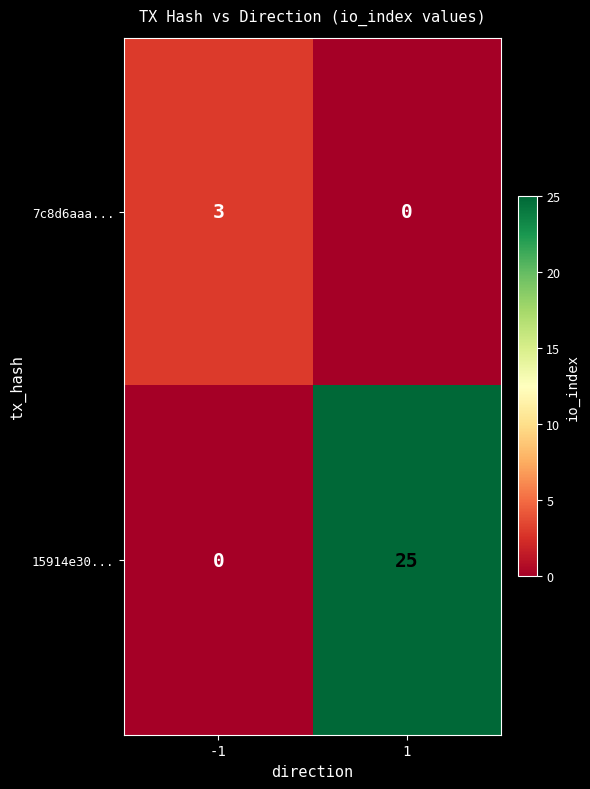

Reading right to left, extract all data points from this chart.

7c8d6aaa...: 1=0	-1=3
15914e30...: 1=25	-1=0